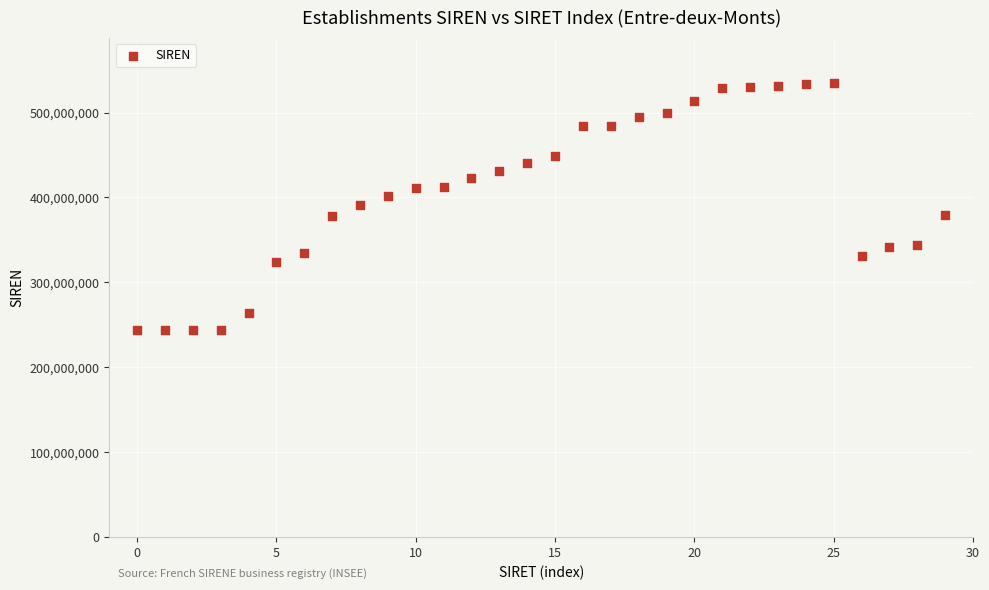

What is the range of Y values (max minus min)?

290346022